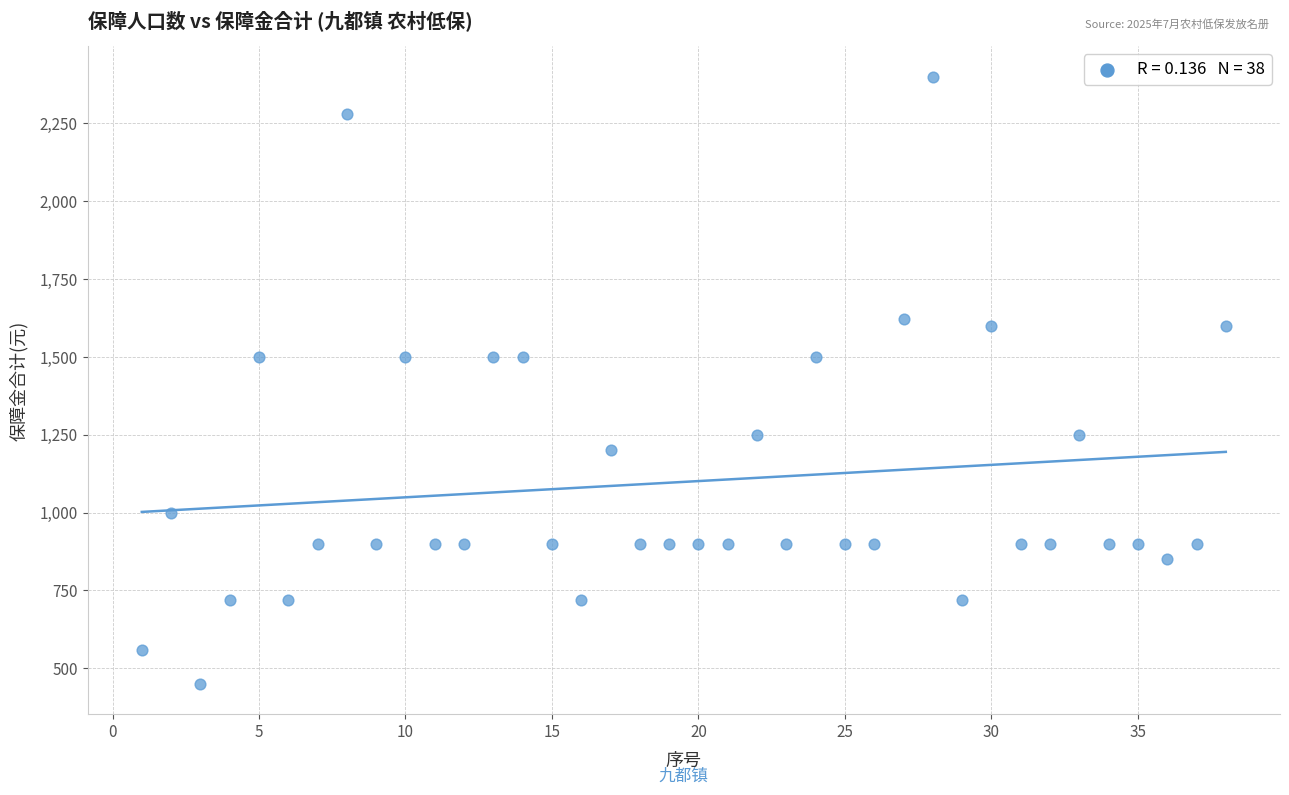

What is the range of Y values (max minus min)?

1950